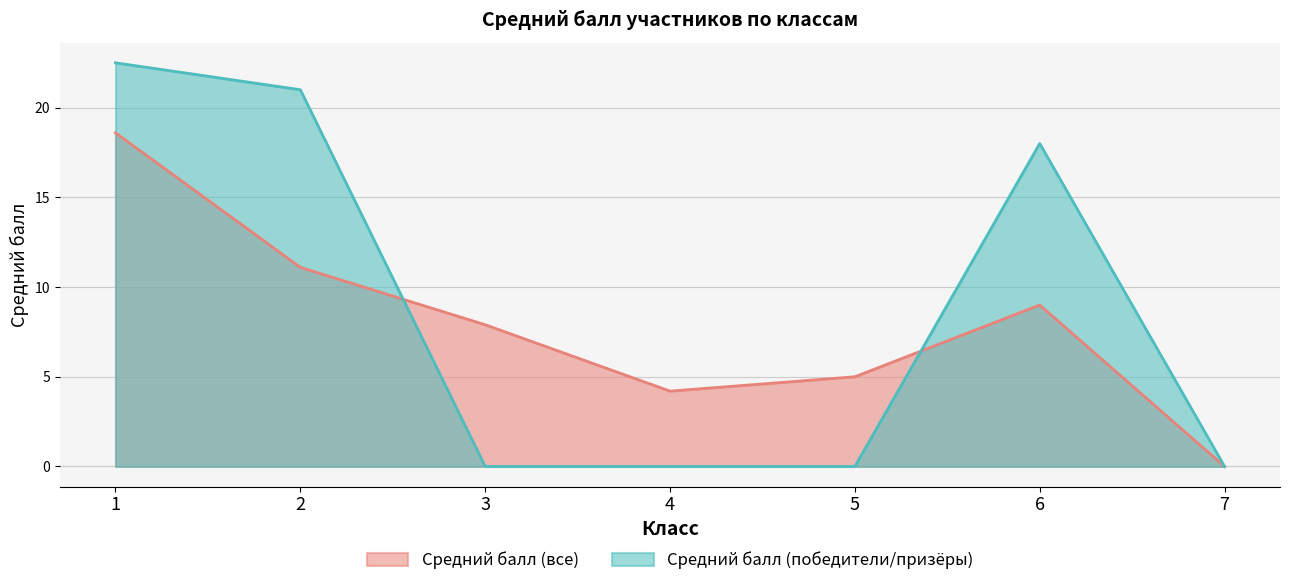

Which label corresponds to the largest value in the chart?

1